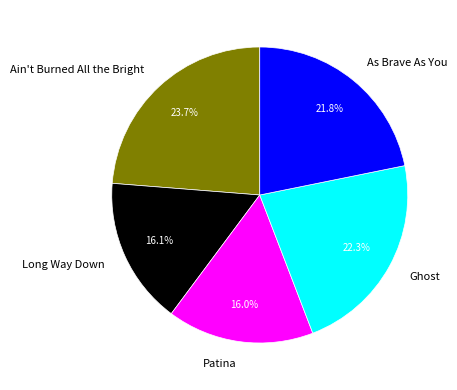

To the nearest percent, what is the difference between the largest and smallest slice percentages?

8%